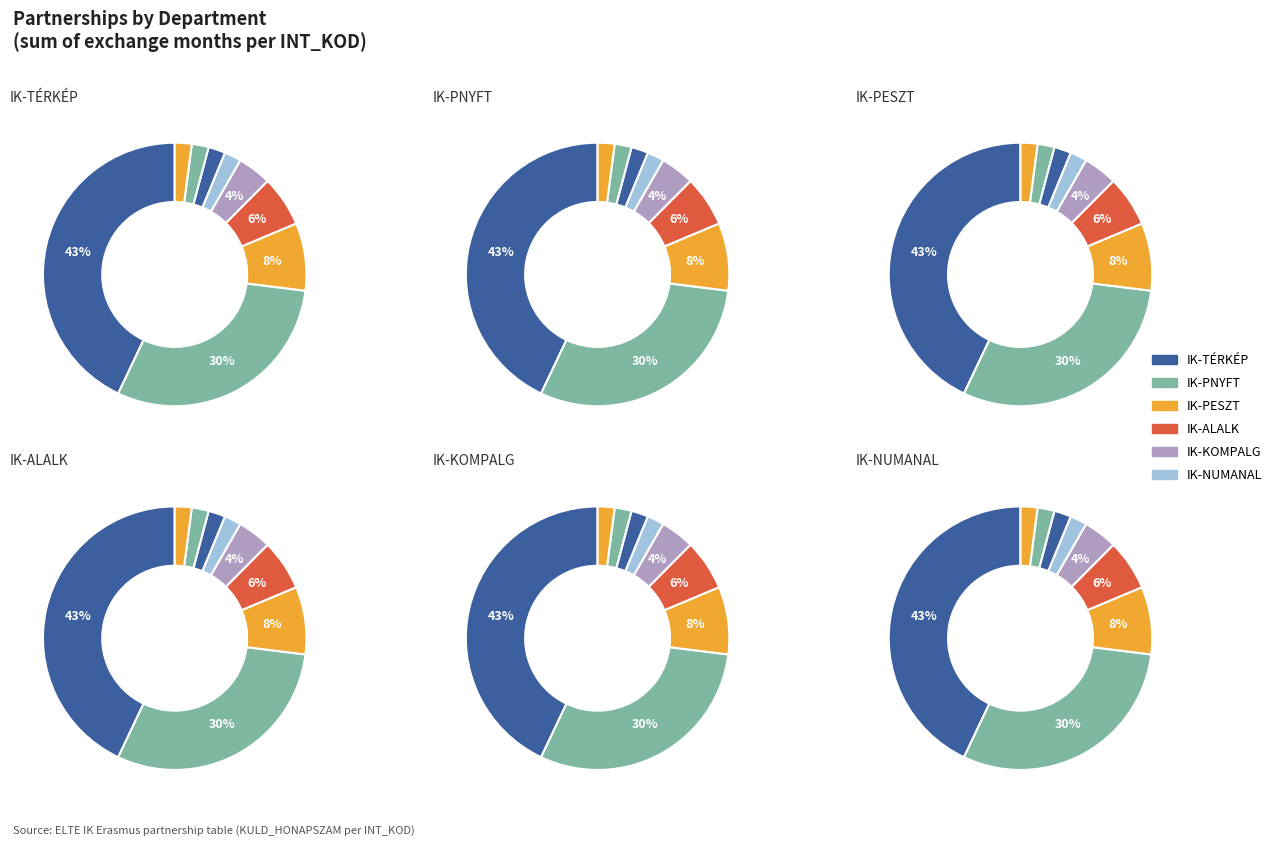

Does any single category account for the majority?

No